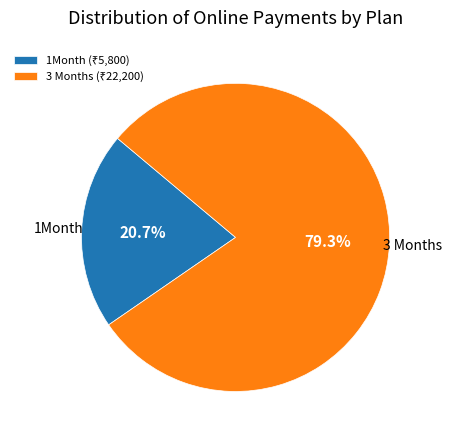

Is there any slice that represents more than half of the pie?

Yes